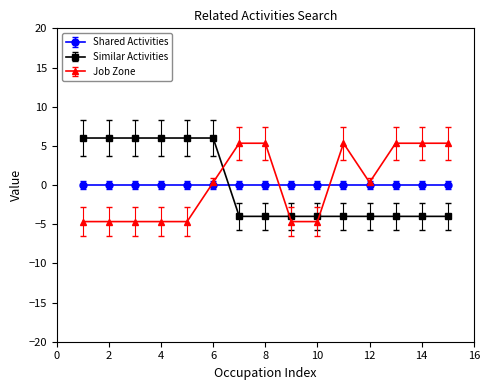

After their last crossing, which series has the higher values: Similar Activities or Job Zone?

Job Zone